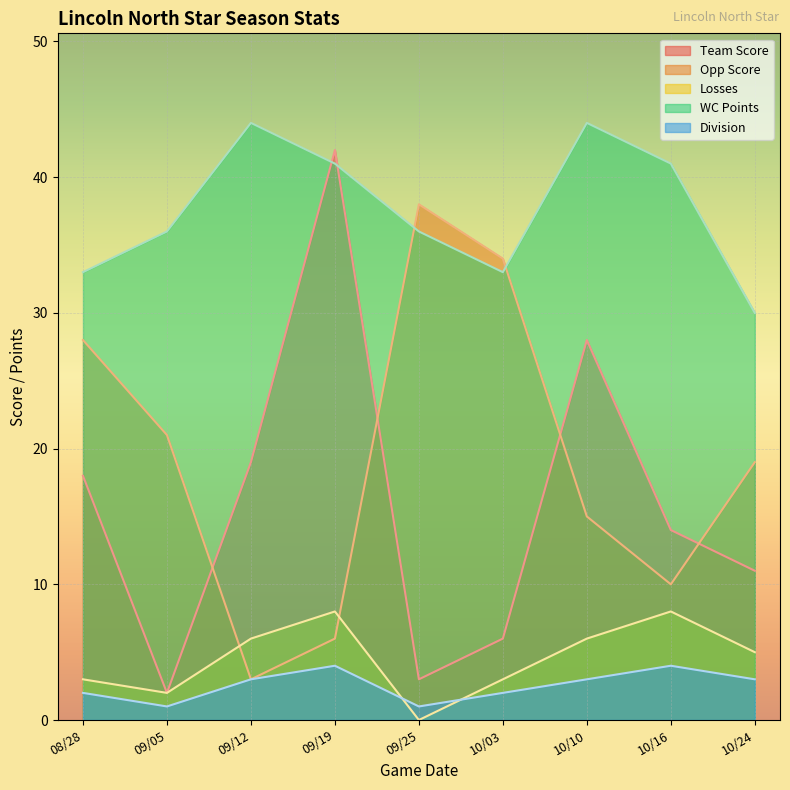

Is the value of Losses at 09/05 greater than the value of Team Score at 09/19?

No